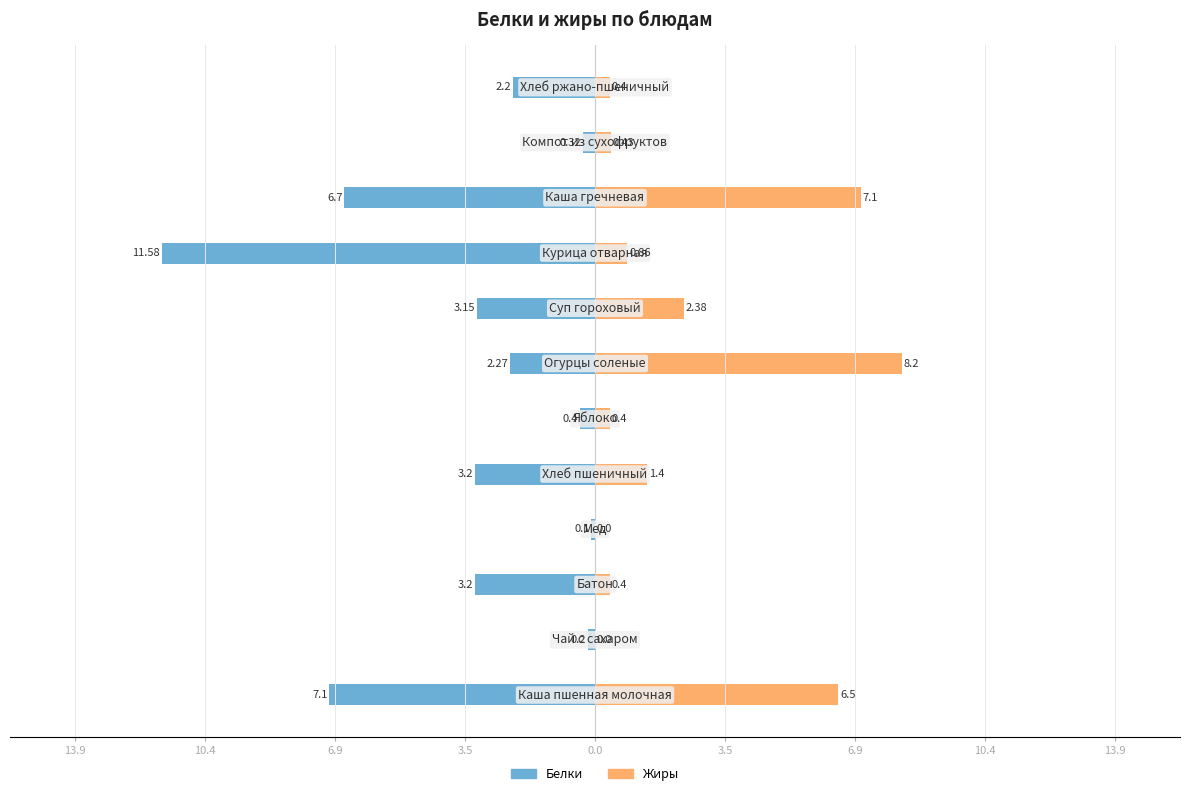

Is it true that Жиры equals 0.4 at 6.9?

True